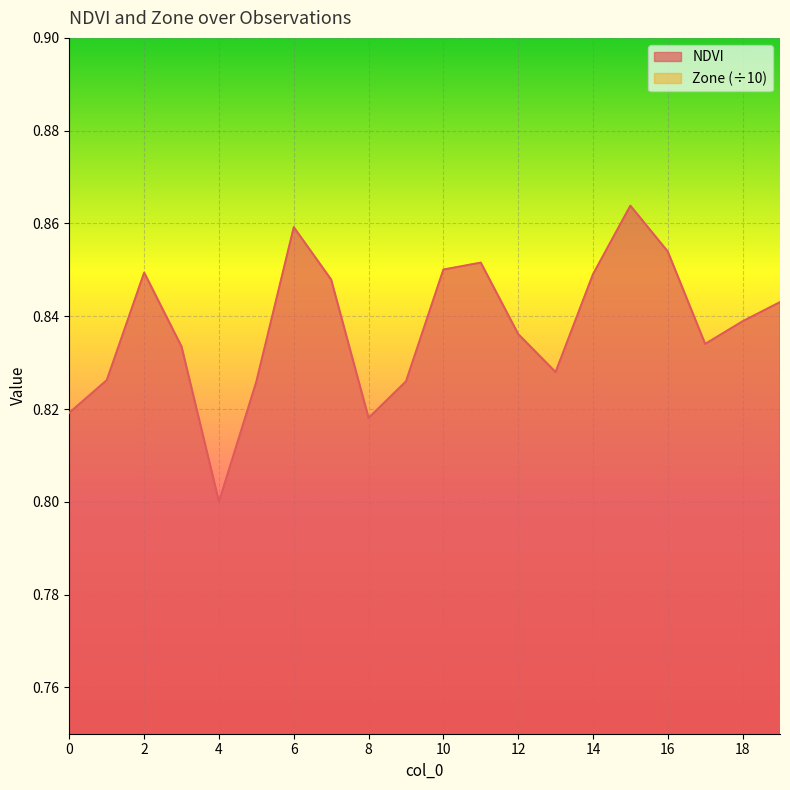

Which has a higher value, 11 or 0?

11